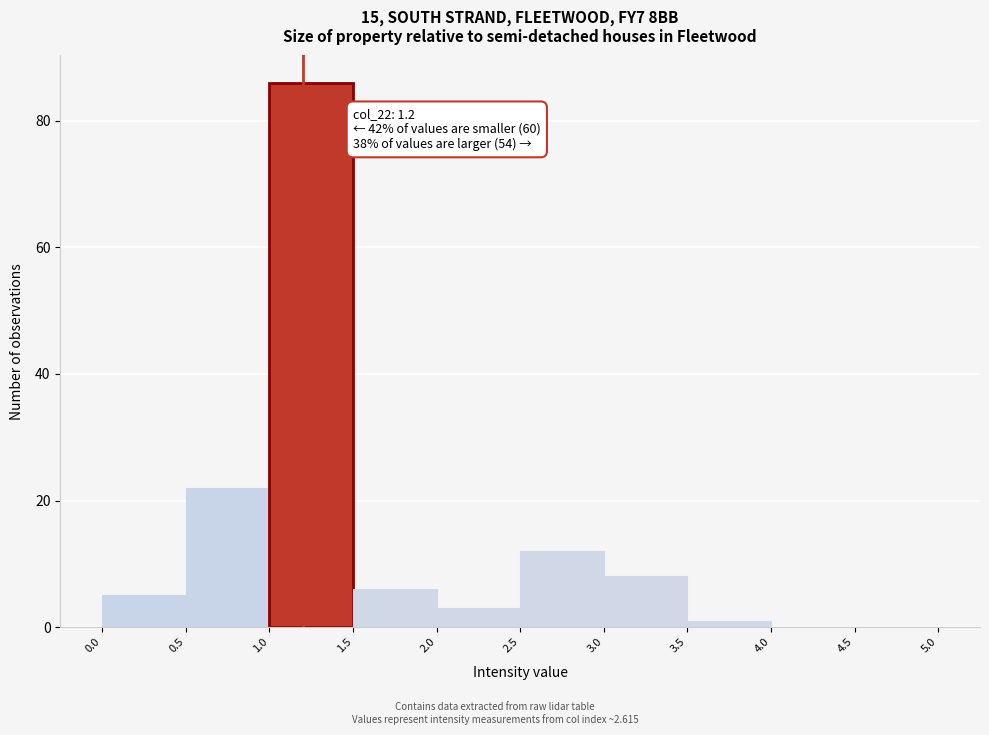

Which range on the x-axis has the tallest bar?

1.0 to 1.5